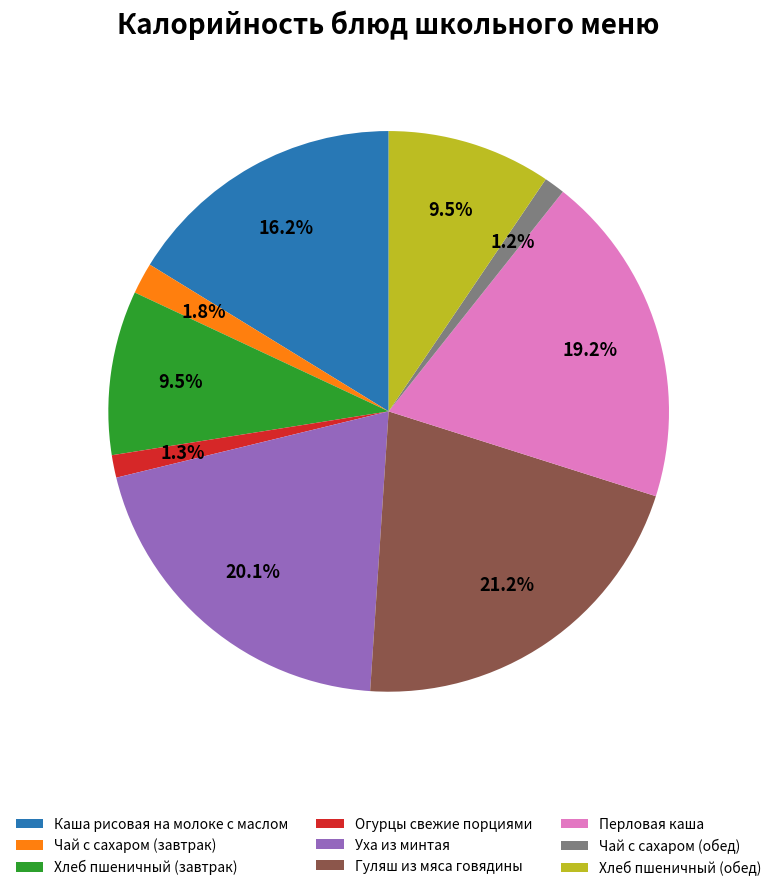

Is Чай с сахаром (завтрак) the majority of the pie?

No